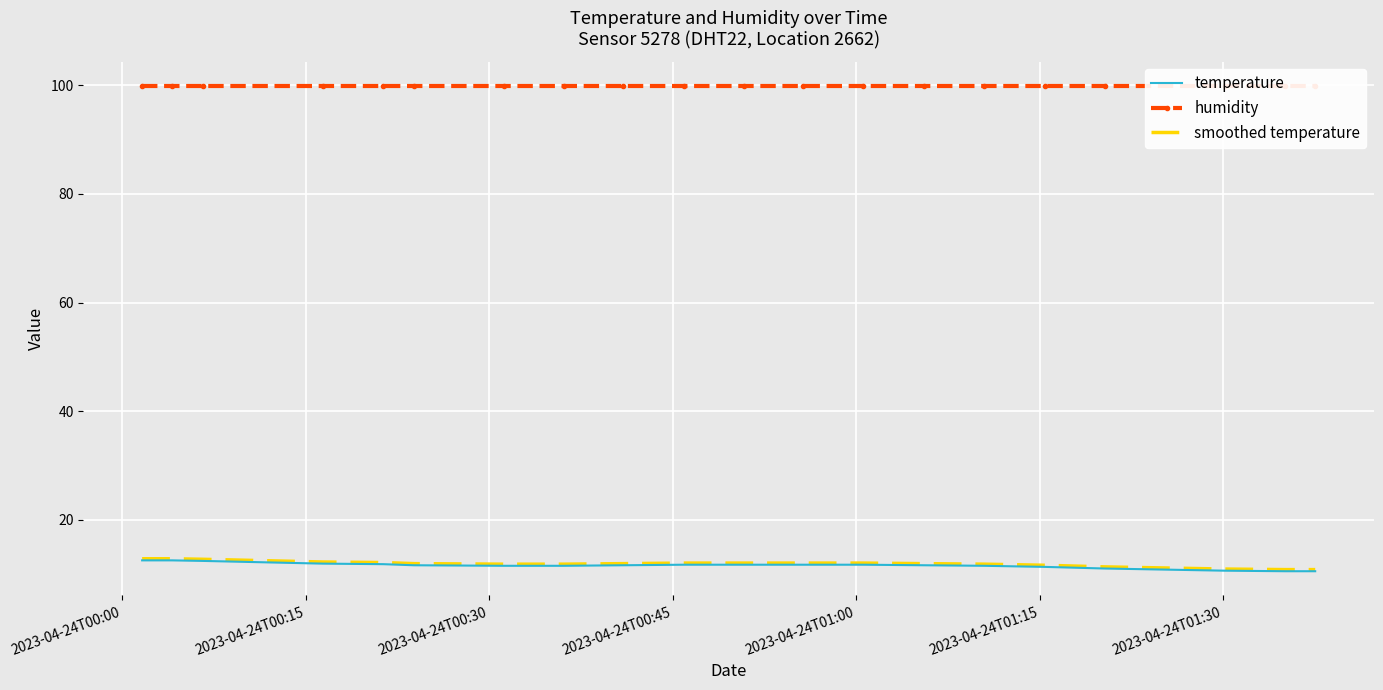

What is the minimum value for smoothed temperature?

10.8